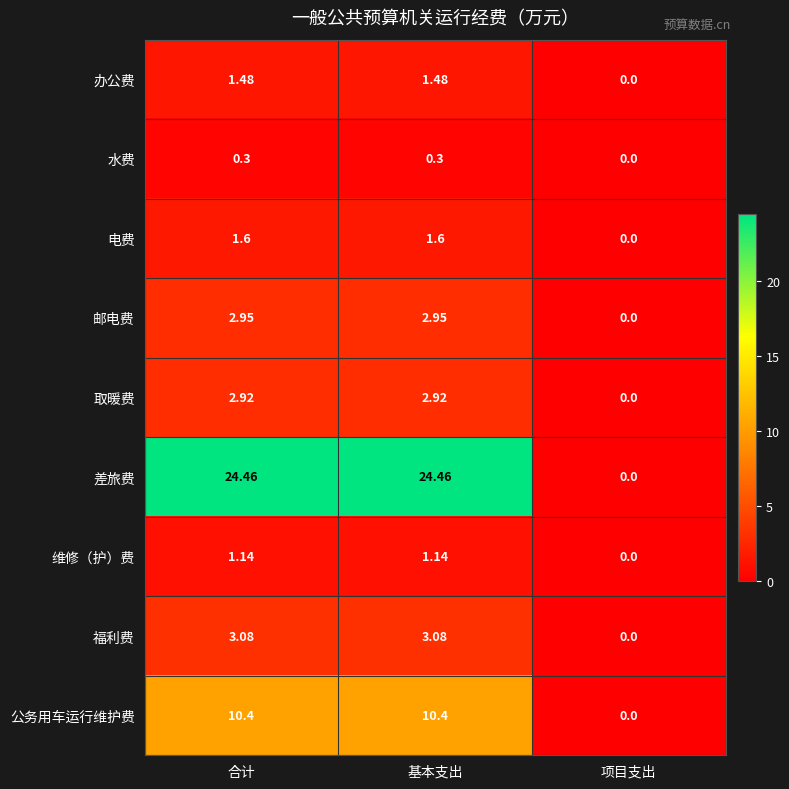

How many categories are shown in the chart?

3